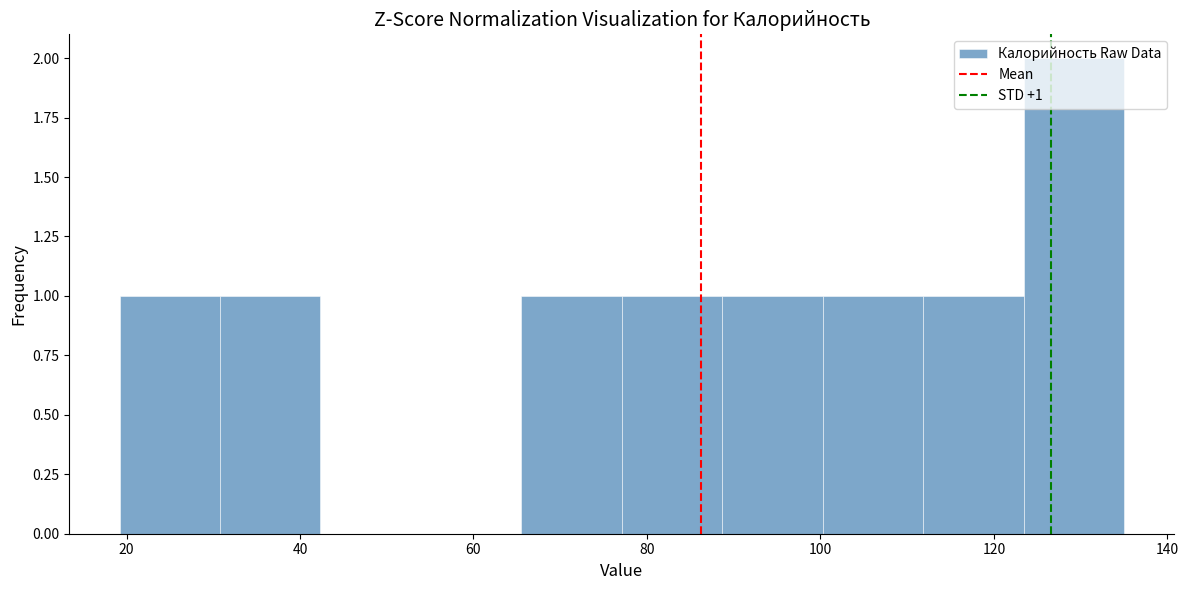

Which range on the x-axis has the tallest bar?

124 to 136